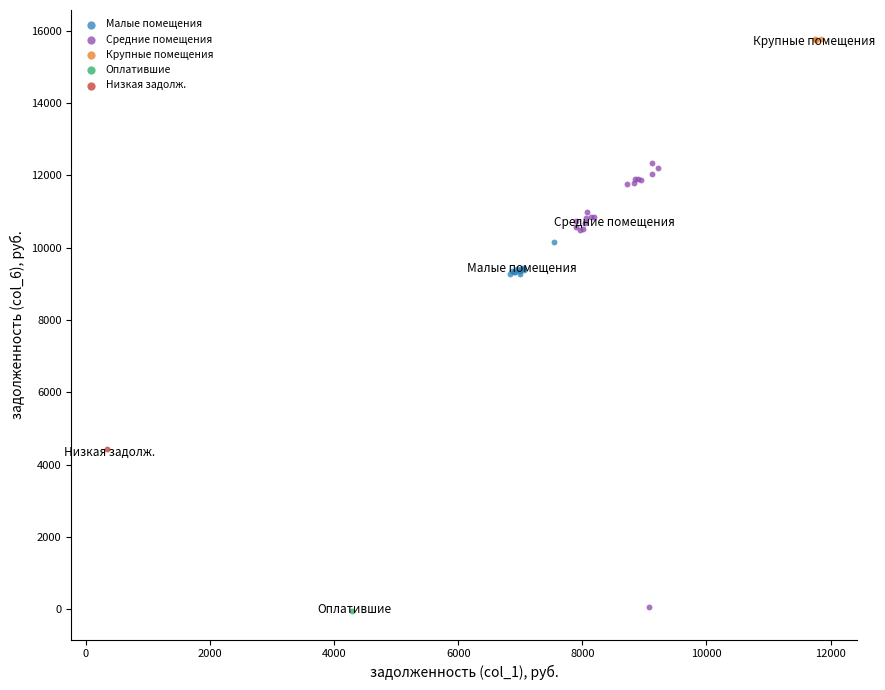

What are all the series names shown in the legend?

Малые помещения, Средние помещения, Крупные помещения, Оплатившие, Низкая задолж.